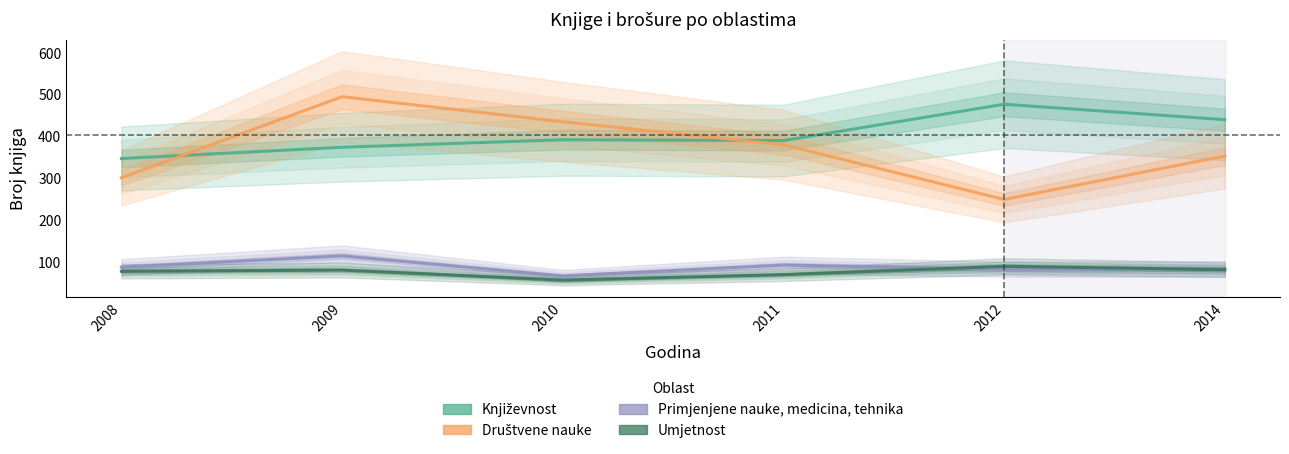

What is the difference between the Primjenjene nauke, medicina, tehnika values at 2011 and 2009?

22